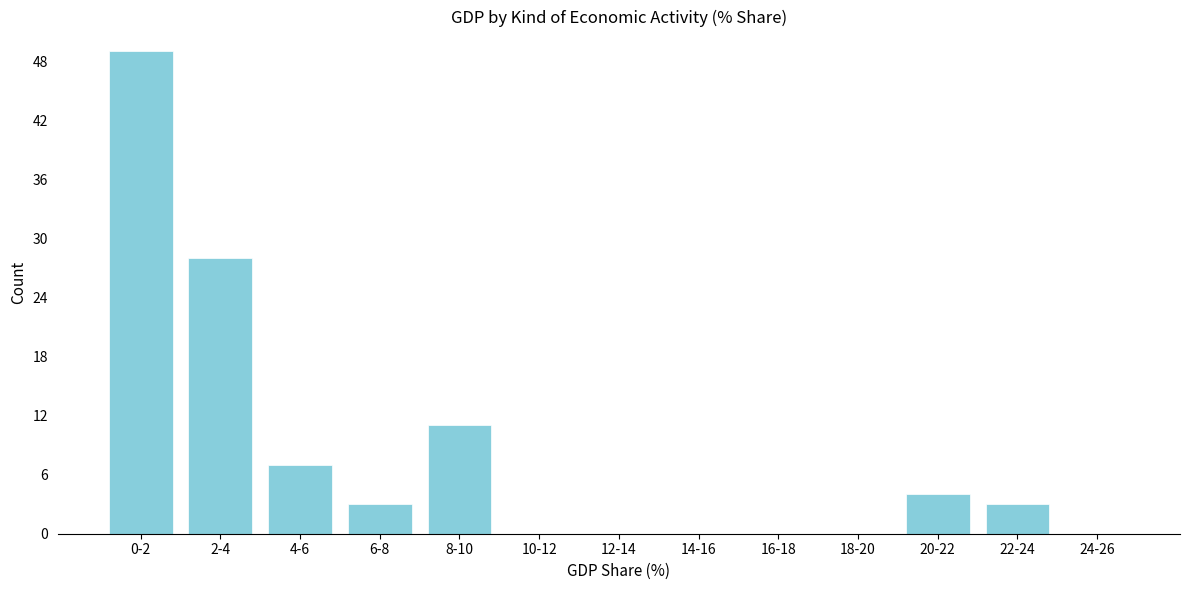

Reading left to right, transcribe all the data shown in this chart.

0-2=49	2-4=28	4-6=7	6-8=3	8-10=11	10-12=0	12-14=0	14-16=0	16-18=0	18-20=0	20-22=4	22-24=3	24-26=0